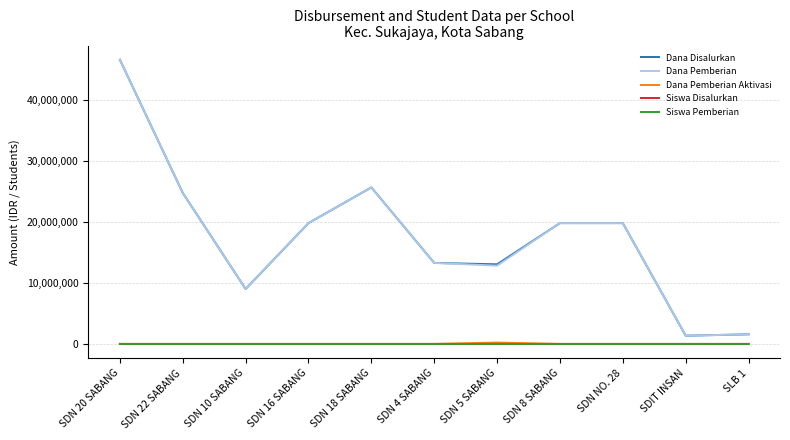

What is the maximum value for Dana Pemberian?

46575000